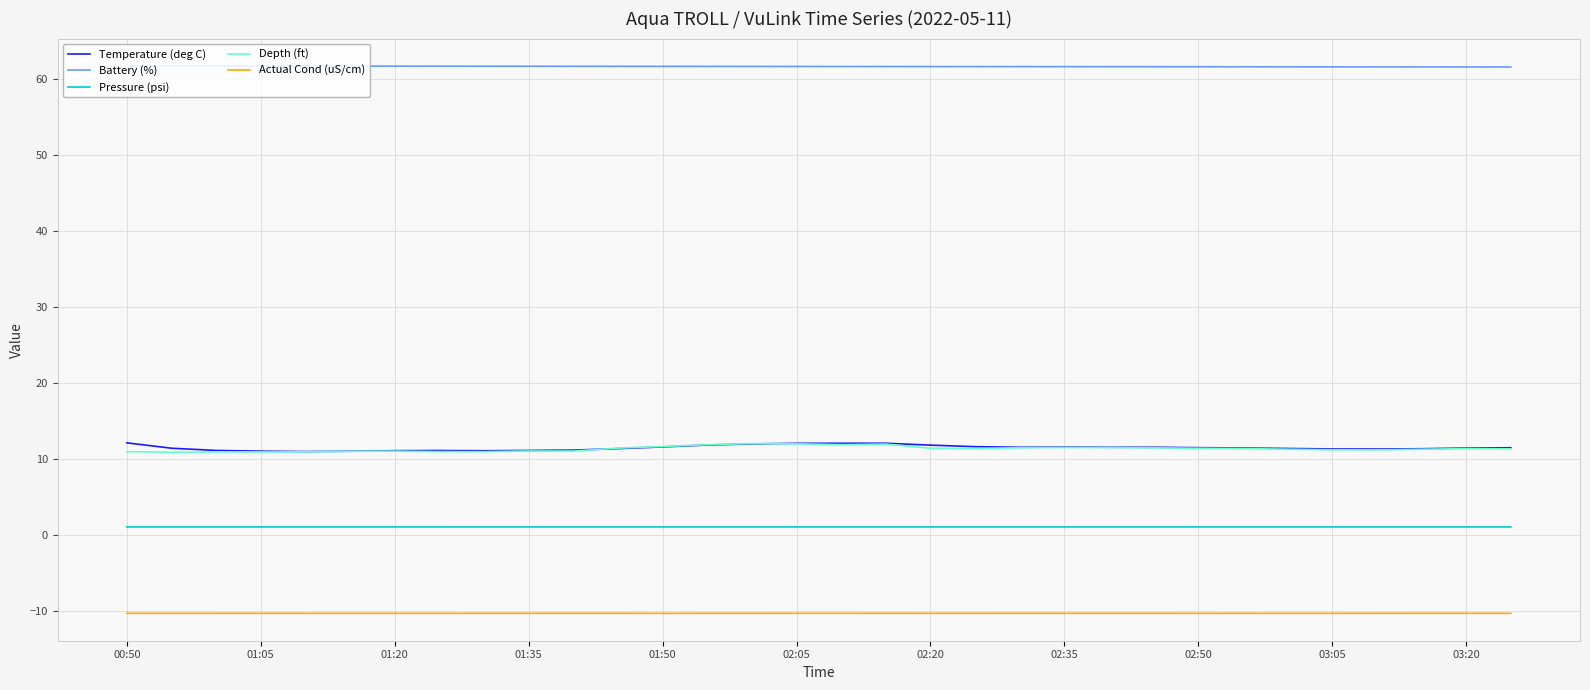

What is the highest value of the Temperature (deg C) series?

12.1